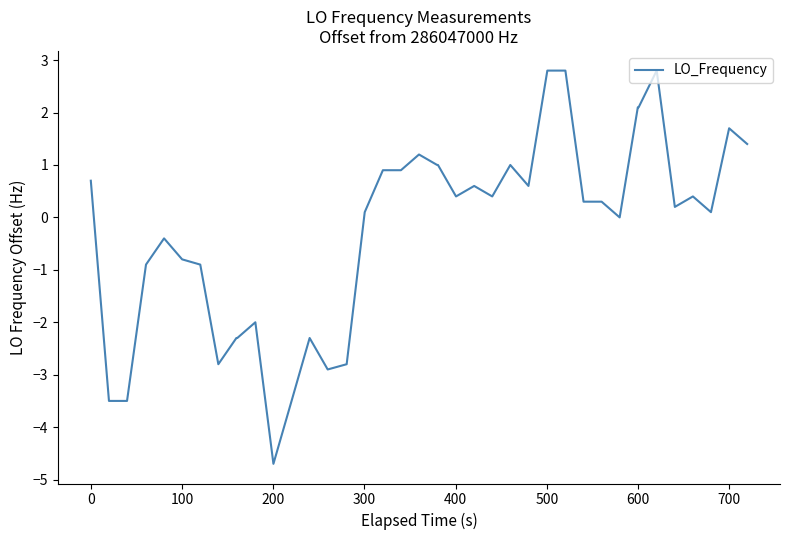

Does the chart display data point markers on the line(s)?

No